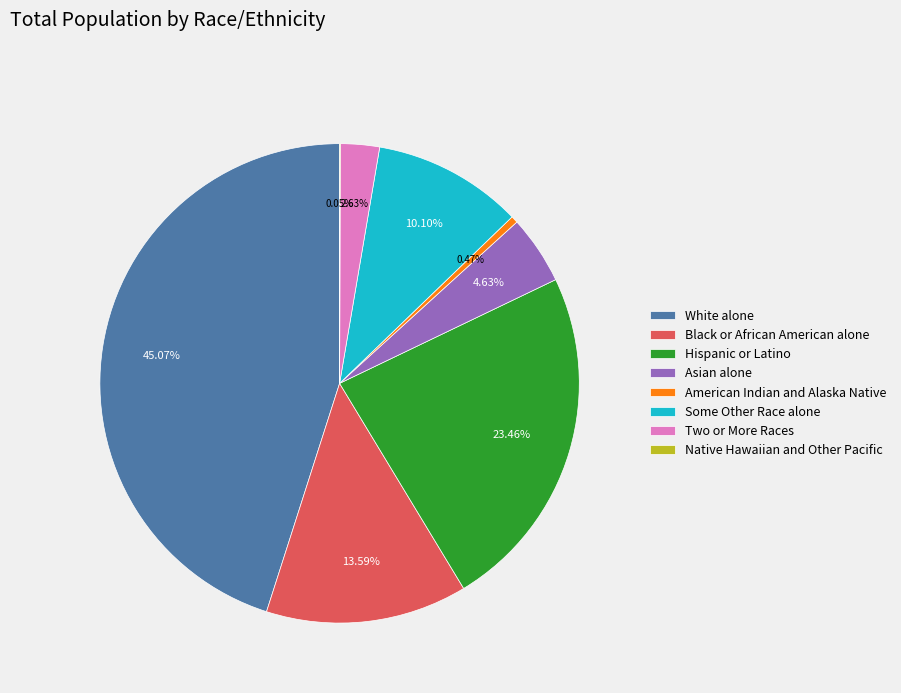

Is there any slice that represents more than half of the pie?

No